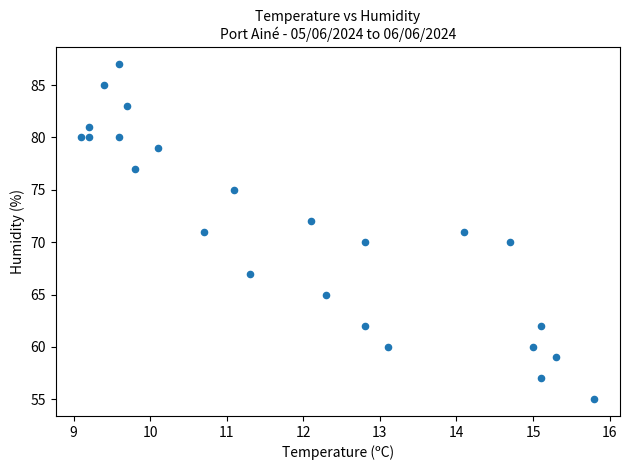

What is the range of Y values (max minus min)?

32